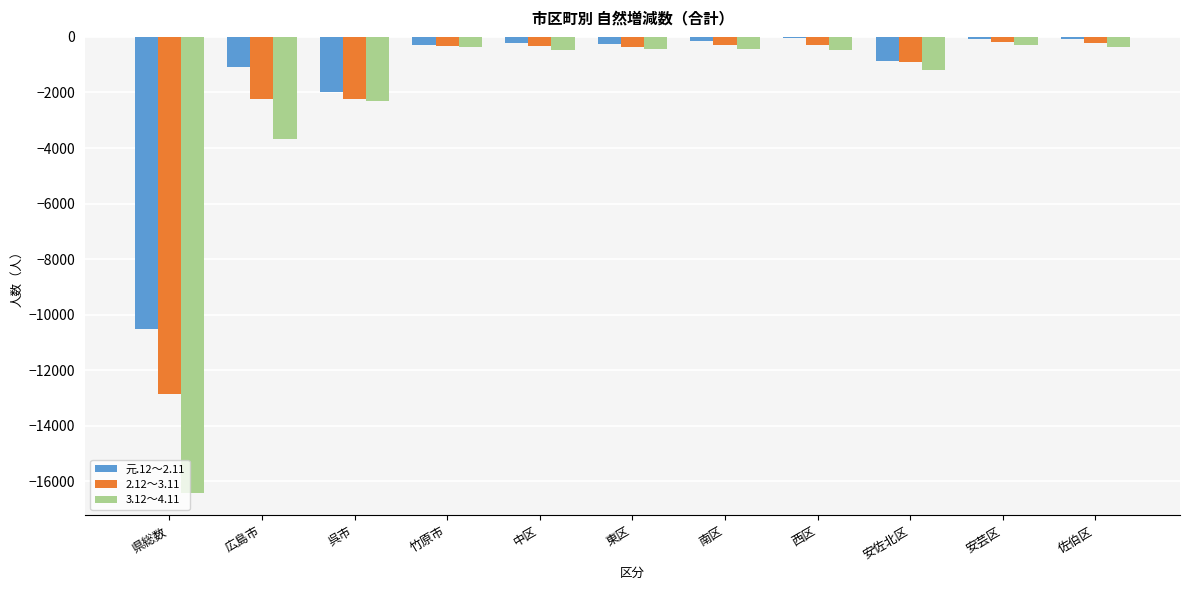

The value of 3.12～4.11 at 西区 is -456. True or false?

True